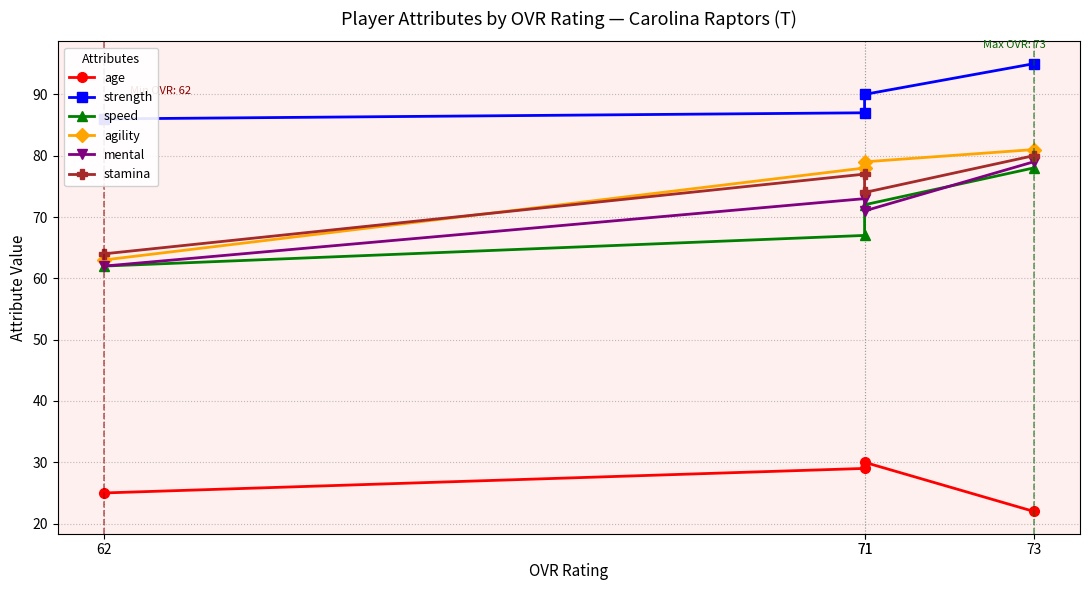

What are all the series names shown in the legend?

age, strength, speed, agility, mental, stamina